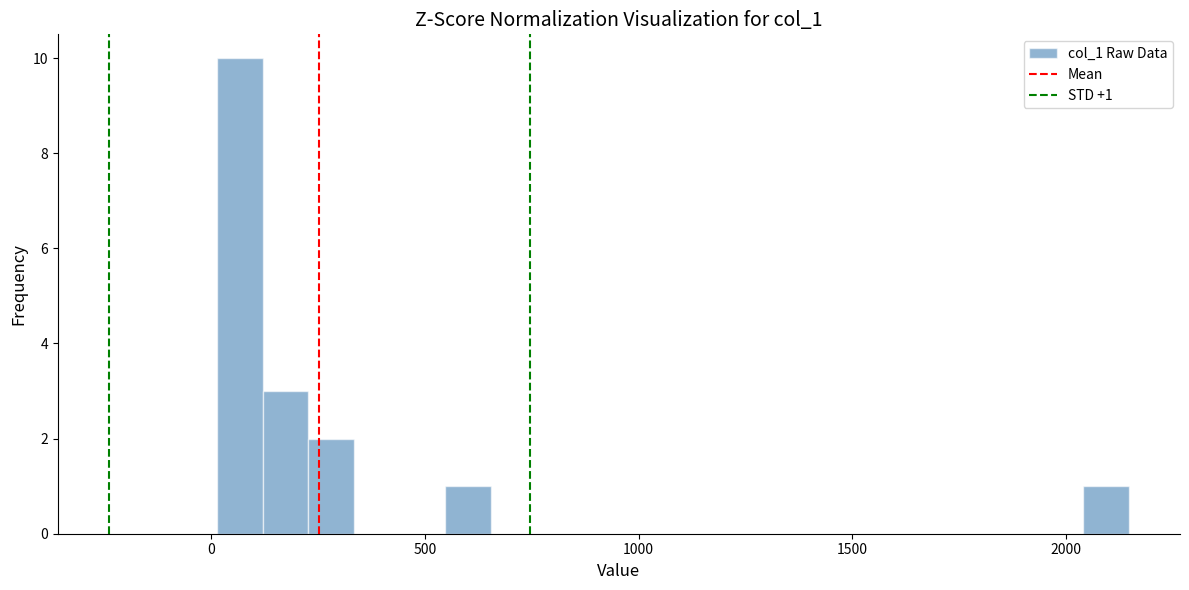

Read against the x-axis, roughly where is the centre of the tallest bar?

50